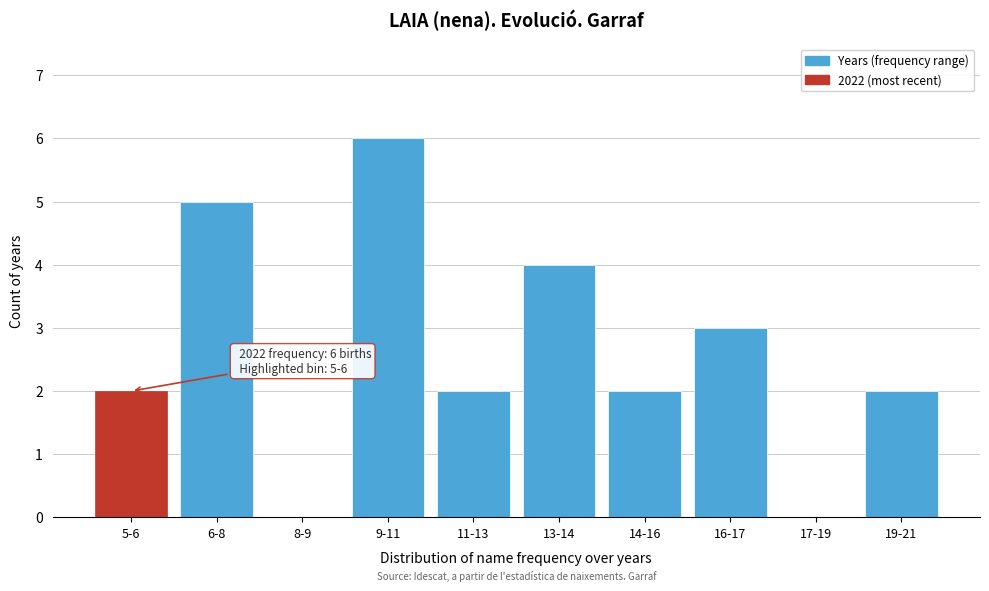

Reading right to left, transcribe all the data shown in this chart.

19-21=2	17-19=0	16-17=3	14-16=2	13-14=4	11-13=2	9-11=6	8-9=0	6-8=5	5-6=2